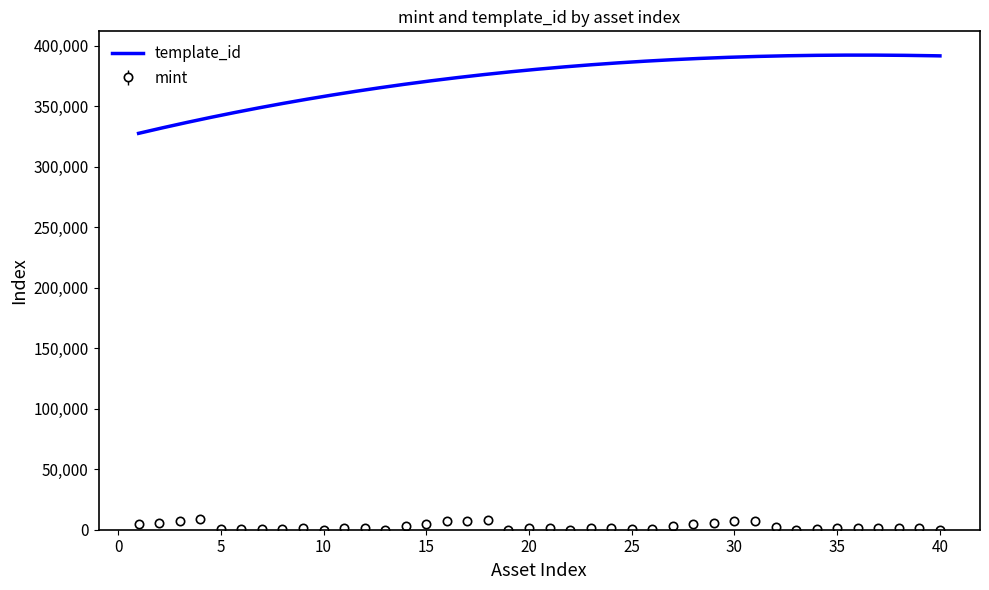

True or false: mint has more than 0 points higher than both neighbors.

True